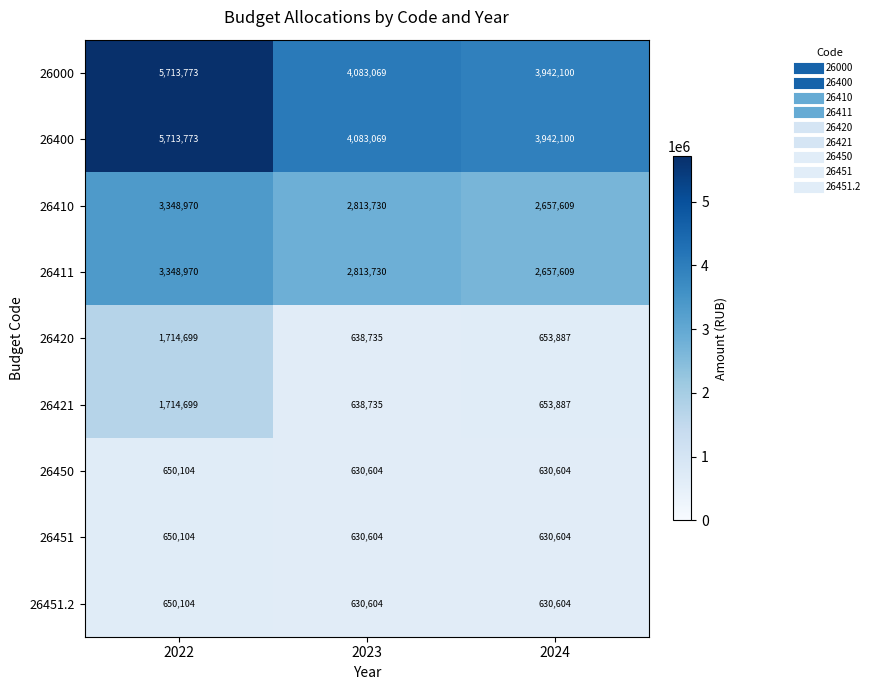

What is the sum of all 26000 values?

13738942